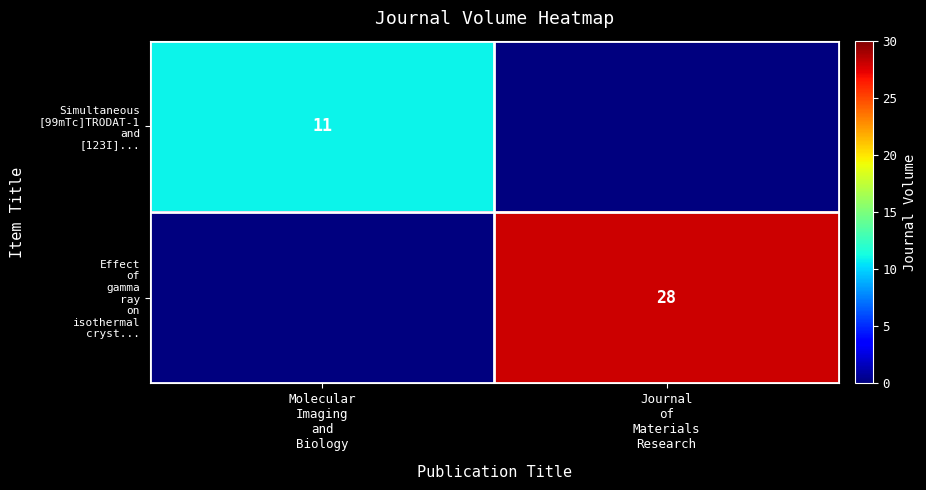

At which label is Simultaneous [99mTc]TRODAT-1 and [123I]... closest to 5?

Journal of Materials Research